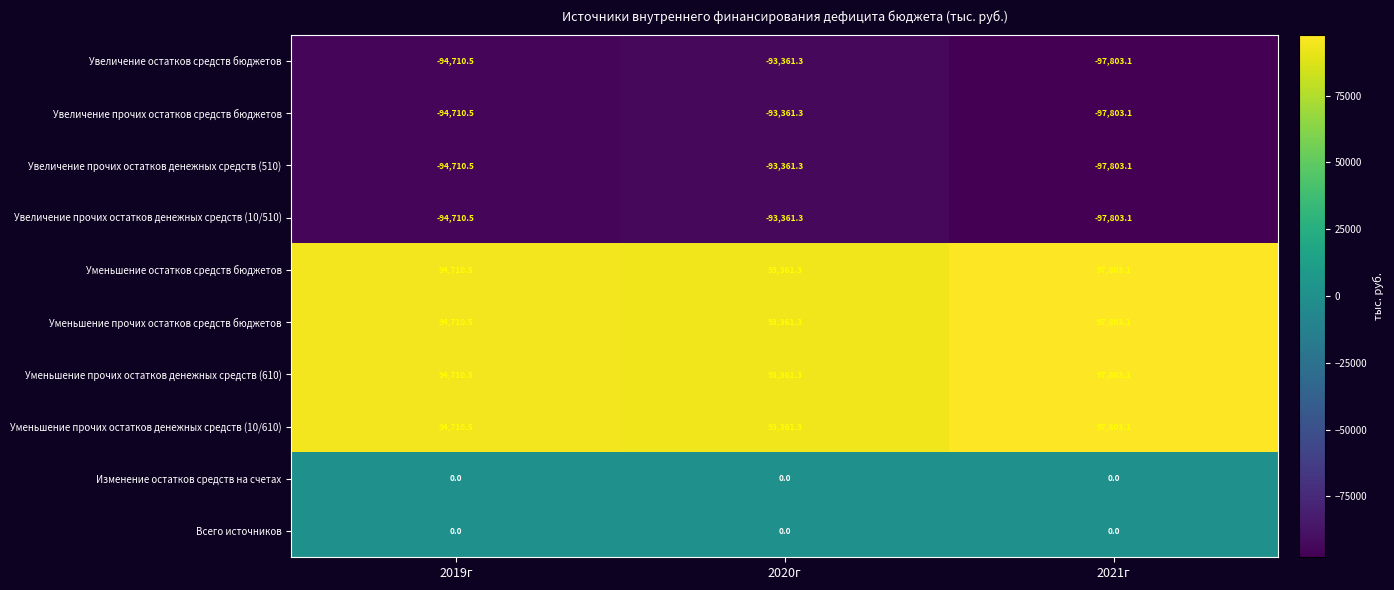

True or false: Увеличение прочих остатков средств бюджетов has a value of -59678.2 at 2019г.

False